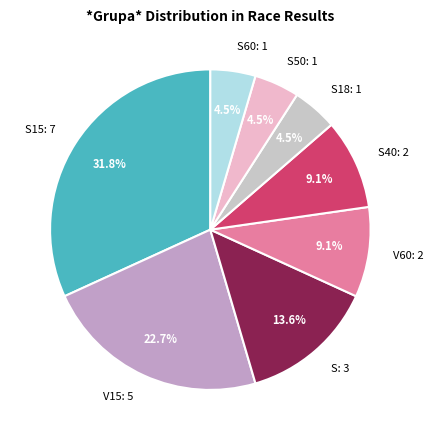

Which category has the biggest portion of the pie?

S15: 7